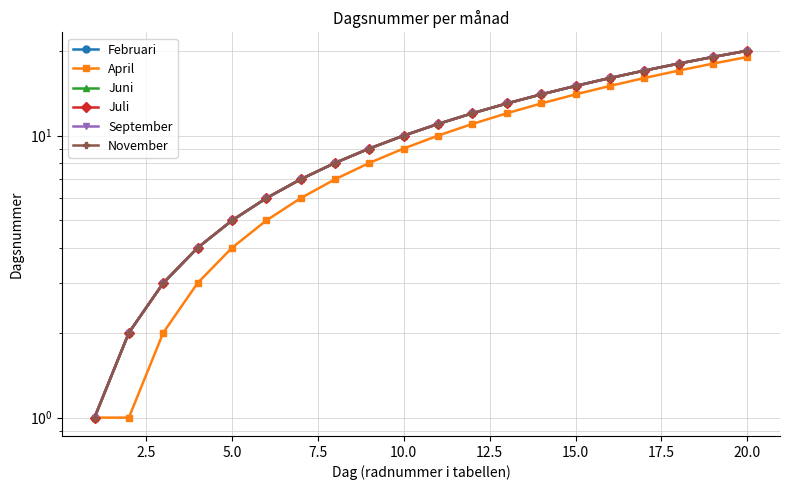

The September series shows 8 at 5.0. True or false?

False